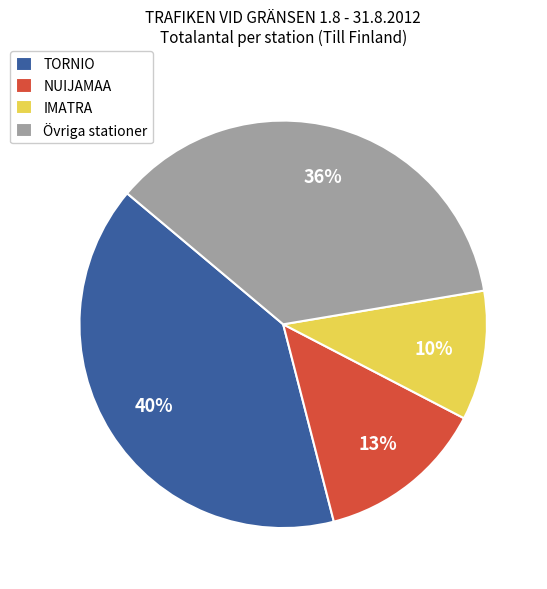

Does any single category account for the majority?

No